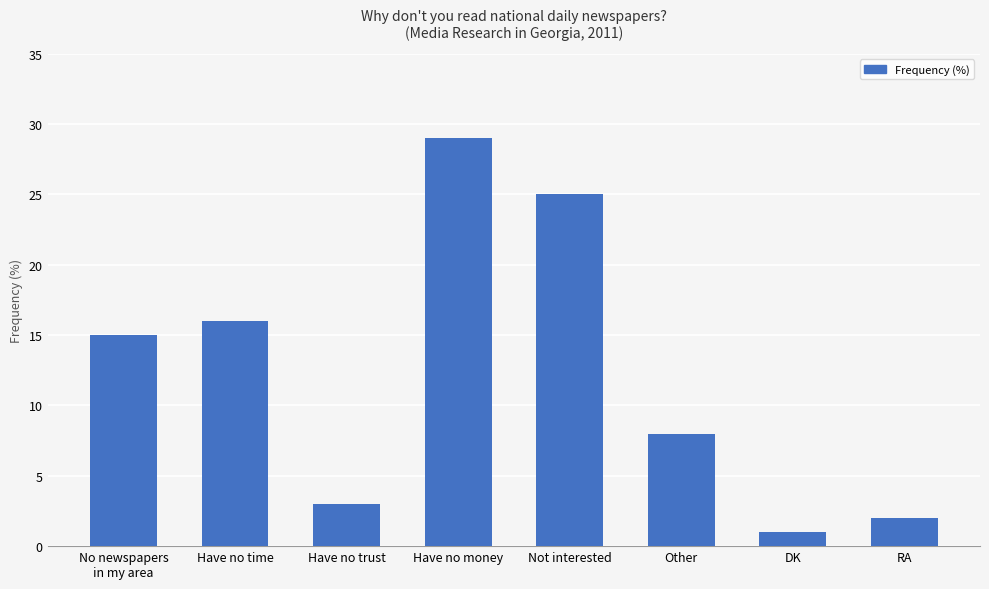

Count the number of categories in the chart.

8